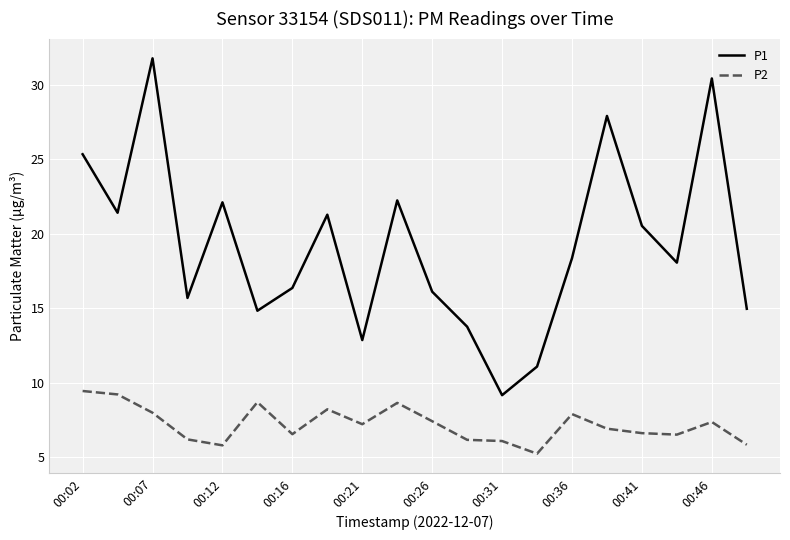

What is the difference between the maximum and minimum values in the P1 series?

22.6